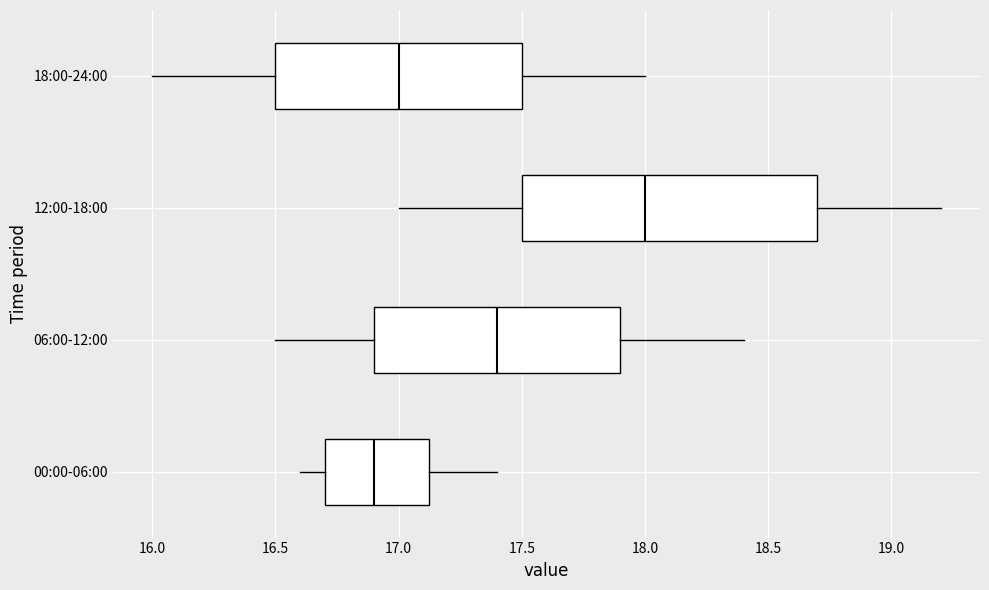

Reading bottom to top, transcribe this box plot: for each box, give where its median line is, the range the box spans, and where its two whiskers end, as read against the x-axis. The values are not printed on the chart, so give them approximately, as read against the axis.

00:00-06:00: median 16.90, box 16.70 to 17.15, whiskers 16.60 to 17.40
06:00-12:00: median 17.40, box 16.90 to 17.90, whiskers 16.50 to 18.40
12:00-18:00: median 18.00, box 17.50 to 18.70, whiskers 17.00 to 19.20
18:00-24:00: median 17.00, box 16.50 to 17.50, whiskers 16.00 to 18.00